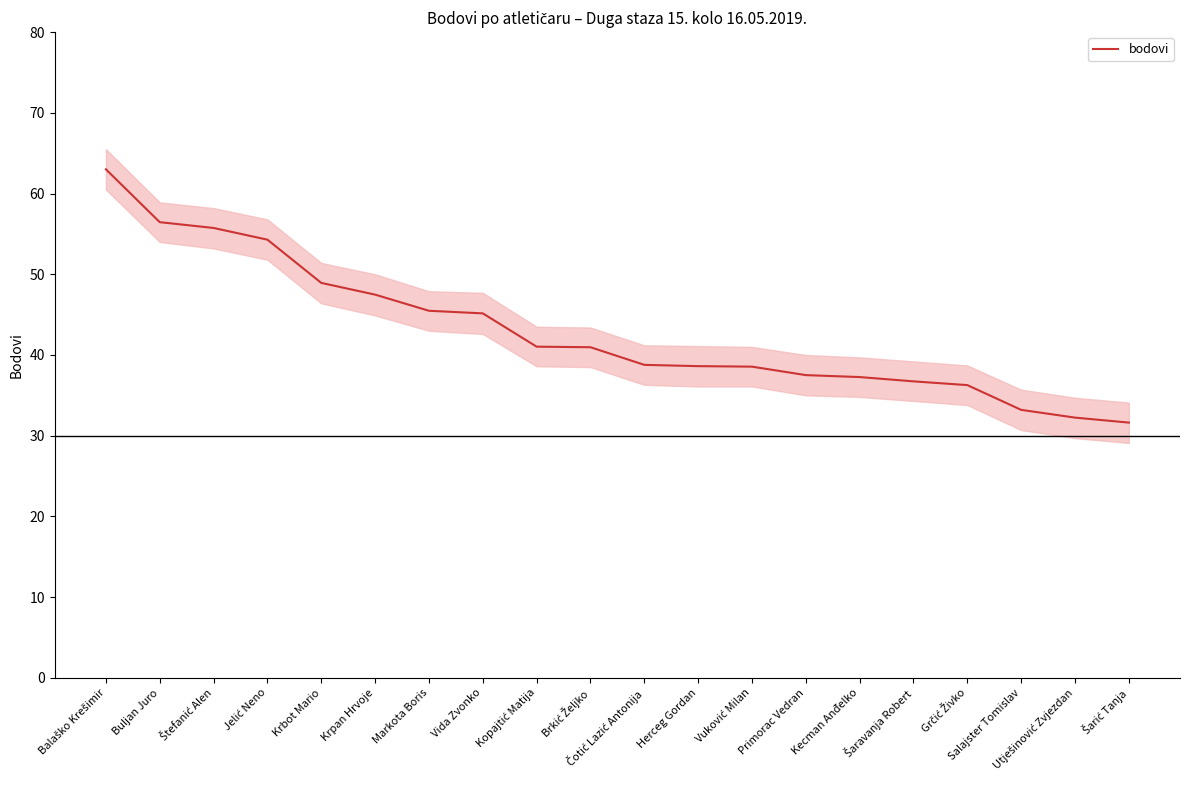

Which label corresponds to the largest value in the chart?

Balaško Krešimir